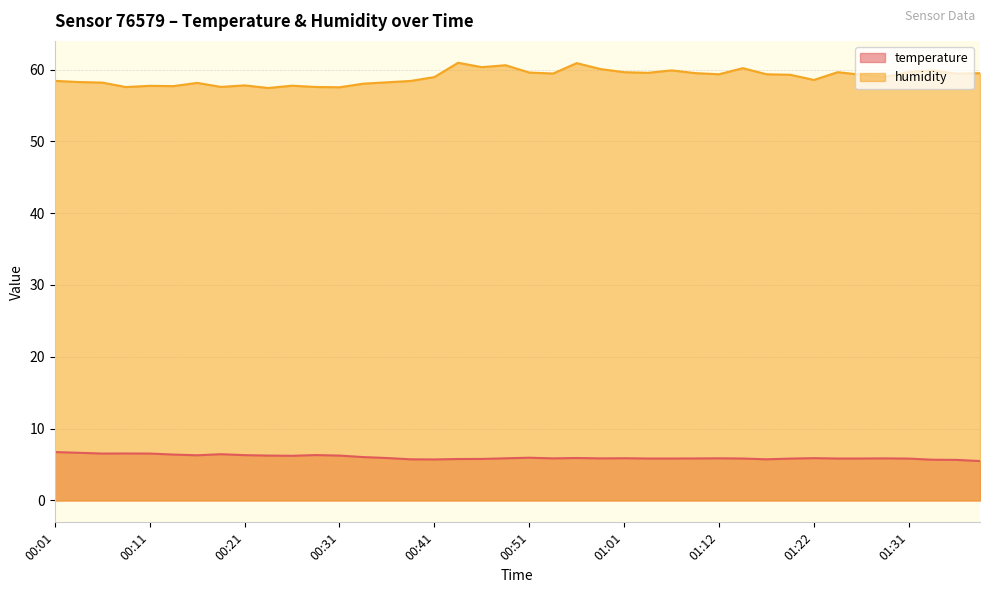

Is it true that humidity equals 103.0 at 00:06?

False